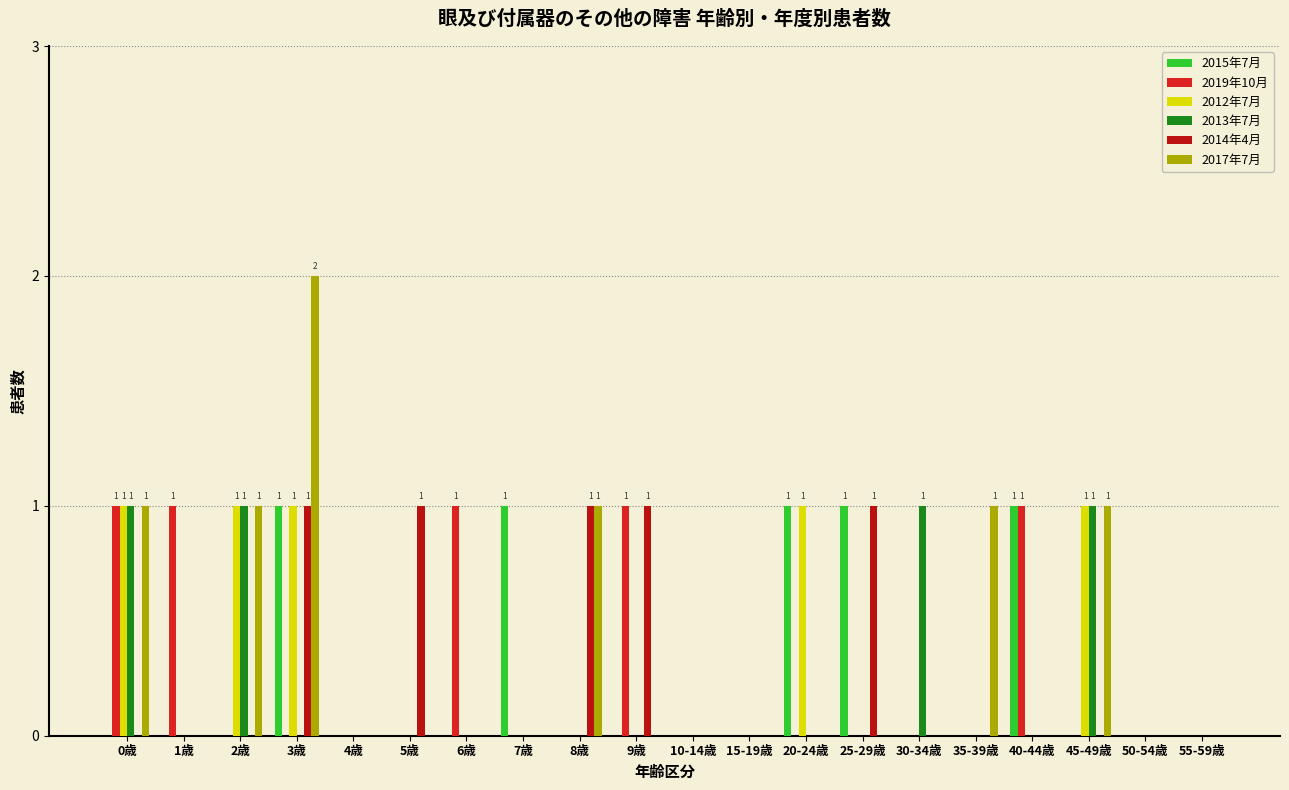

Reading left to right, what are all the values shown in this chart?

2015年7月: 0	0	0	1	0	0	0	1	0	0	0	0	1	1	0	0	1	0	0	0
2019年10月: 1	1	0	0	0	0	1	0	0	1	0	0	0	0	0	0	1	0	0	0
2012年7月: 1	0	1	1	0	0	0	0	0	0	0	0	1	0	0	0	0	1	0	0
2013年7月: 1	0	1	0	0	0	0	0	0	0	0	0	0	0	1	0	0	1	0	0
2014年4月: 0	0	0	1	0	1	0	0	1	1	0	0	0	1	0	0	0	0	0	0
2017年7月: 1	0	1	2	0	0	0	0	1	0	0	0	0	0	0	1	0	1	0	0